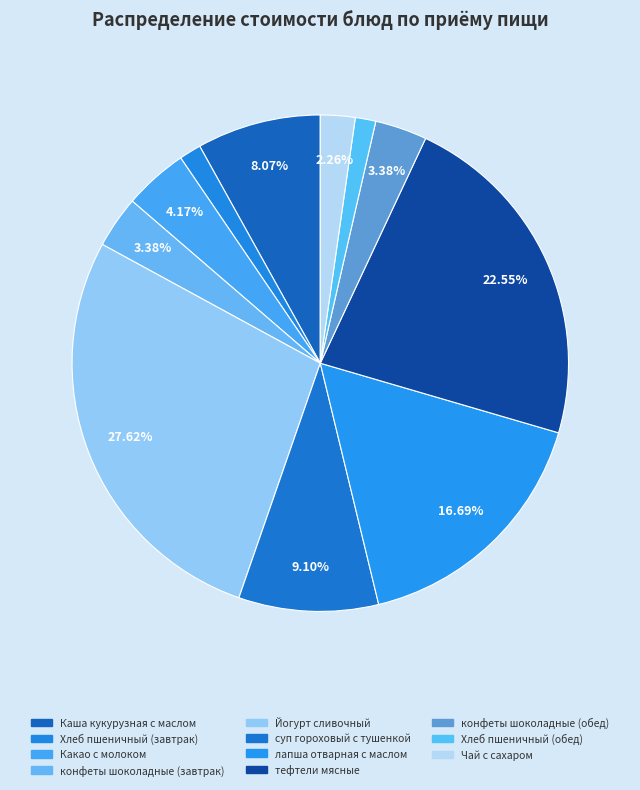

What percentage is NOT represented by тефтели мясные?

77.4%